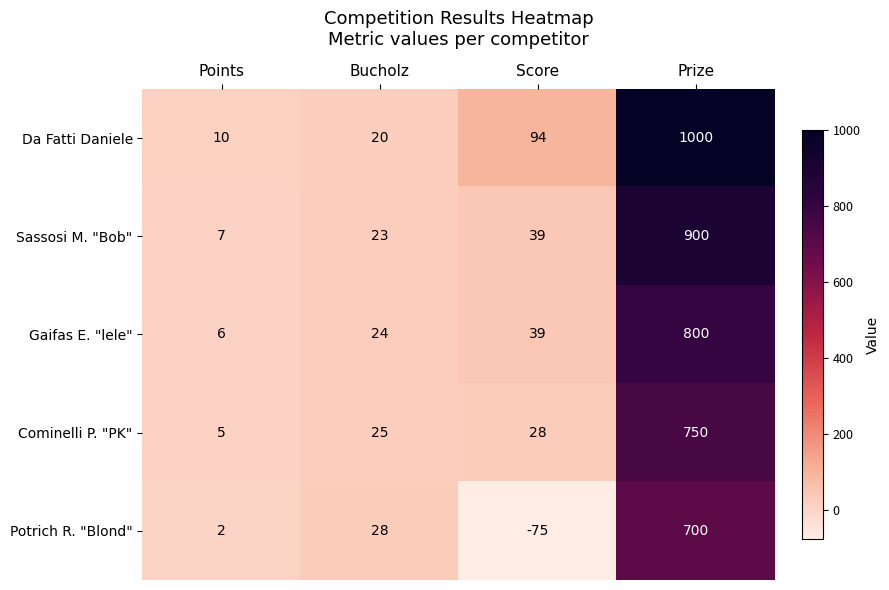

What is the greatest value displayed?

1000